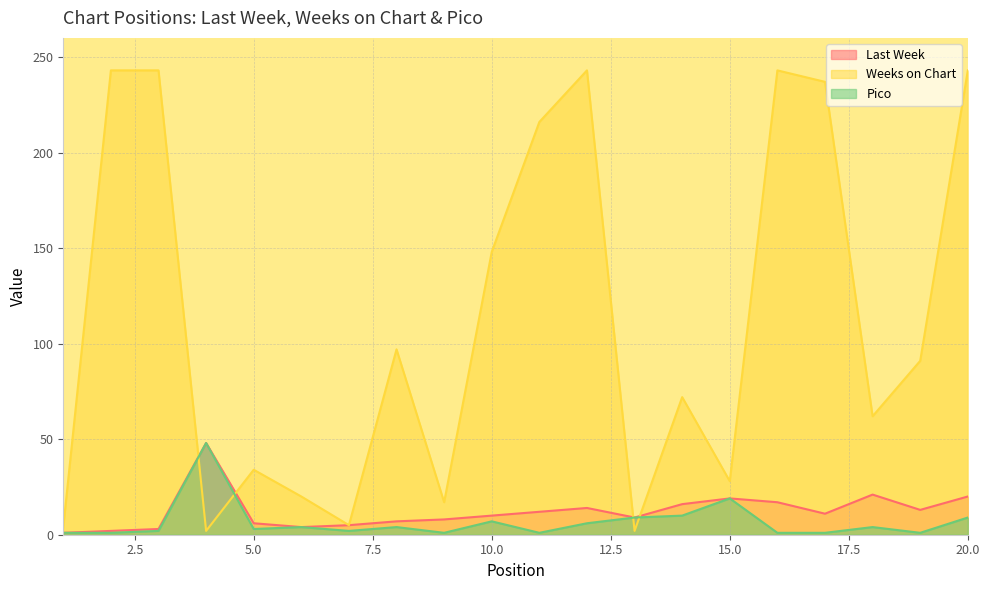

What is the difference between the maximum and minimum values in the Last Week series?

47